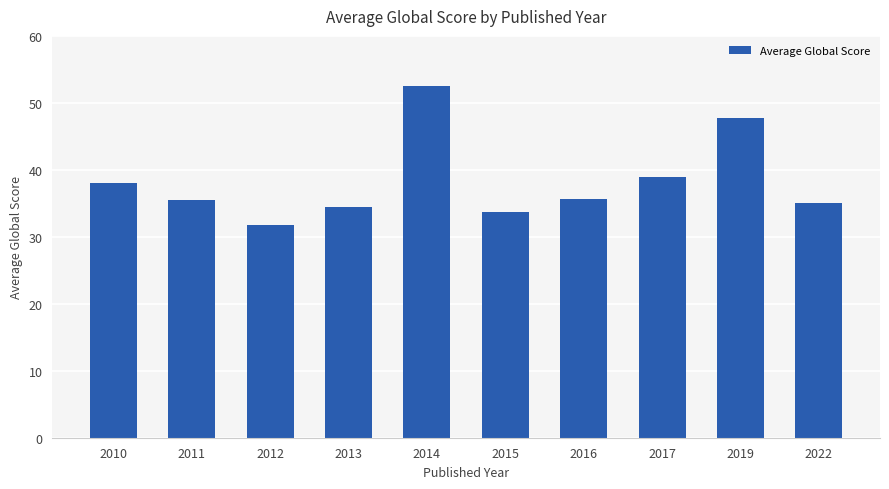

How many distinct data groups are displayed?

1